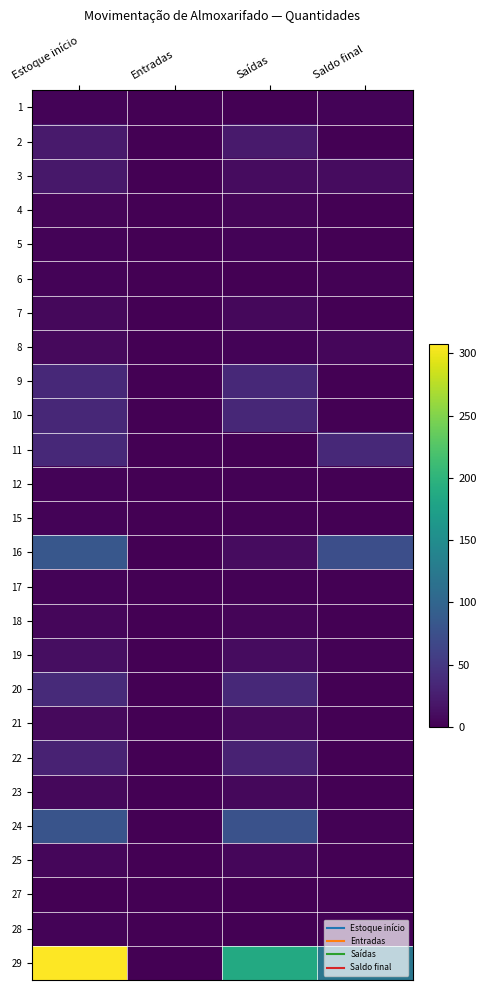

Reading left to right, what are all the values shown in this chart?

1: Estoque início=3	Entradas=0	Saídas=0	Saldo final=3
2: Estoque início=22	Entradas=0	Saídas=22	Saldo final=0
3: Estoque início=20	Entradas=0	Saídas=10	Saldo final=10
4: Estoque início=4	Entradas=0	Saídas=4	Saldo final=0
5: Estoque início=3	Entradas=0	Saídas=3	Saldo final=0
6: Estoque início=3	Entradas=0	Saídas=1	Saldo final=2
7: Estoque início=7	Entradas=0	Saídas=7	Saldo final=0
8: Estoque início=8	Entradas=0	Saídas=3	Saldo final=5
9: Estoque início=35	Entradas=0	Saídas=35	Saldo final=0
10: Estoque início=34	Entradas=0	Saídas=34	Saldo final=0
11: Estoque início=36	Entradas=0	Saídas=0	Saldo final=36
12: Estoque início=3	Entradas=0	Saídas=2	Saldo final=1
15: Estoque início=3	Entradas=0	Saídas=2	Saldo final=1
16: Estoque início=84	Entradas=0	Saídas=10	Saldo final=74
17: Estoque início=3	Entradas=0	Saídas=2	Saldo final=1
18: Estoque início=5	Entradas=0	Saídas=4	Saldo final=1
19: Estoque início=12	Entradas=0	Saídas=10	Saldo final=2
20: Estoque início=37	Entradas=0	Saídas=36	Saldo final=1
21: Estoque início=8	Entradas=0	Saídas=8	Saldo final=0
22: Estoque início=30	Entradas=0	Saídas=30	Saldo final=0
23: Estoque início=7	Entradas=0	Saídas=7	Saldo final=0
24: Estoque início=80	Entradas=0	Saídas=78	Saldo final=2
25: Estoque início=6	Entradas=0	Saídas=6	Saldo final=0
27: Estoque início=1	Entradas=0	Saídas=0	Saldo final=1
28: Estoque início=3	Entradas=0	Saídas=1	Saldo final=2
29: Estoque início=308	Entradas=0	Saídas=187	Saldo final=121